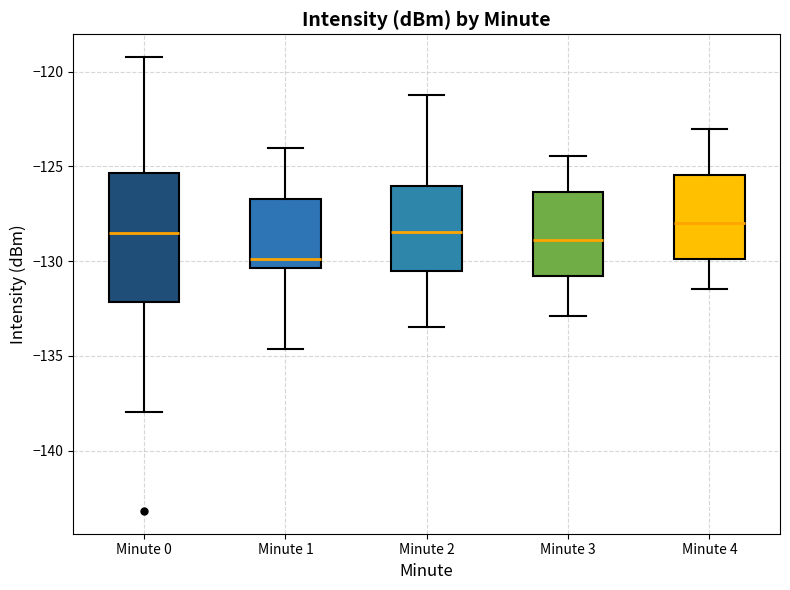

Comparing the boxes themselves (not the whiskers), which one is the tallest?

Minute 0